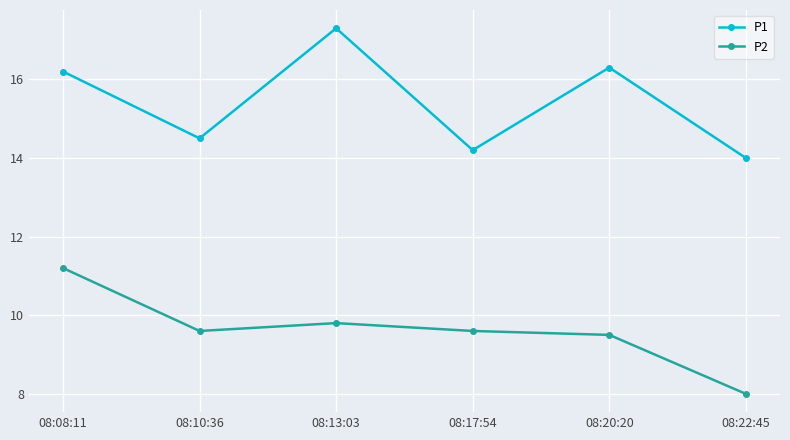

What is the sum of the P1 values at 08:22:45 and 08:20:20?

30.3